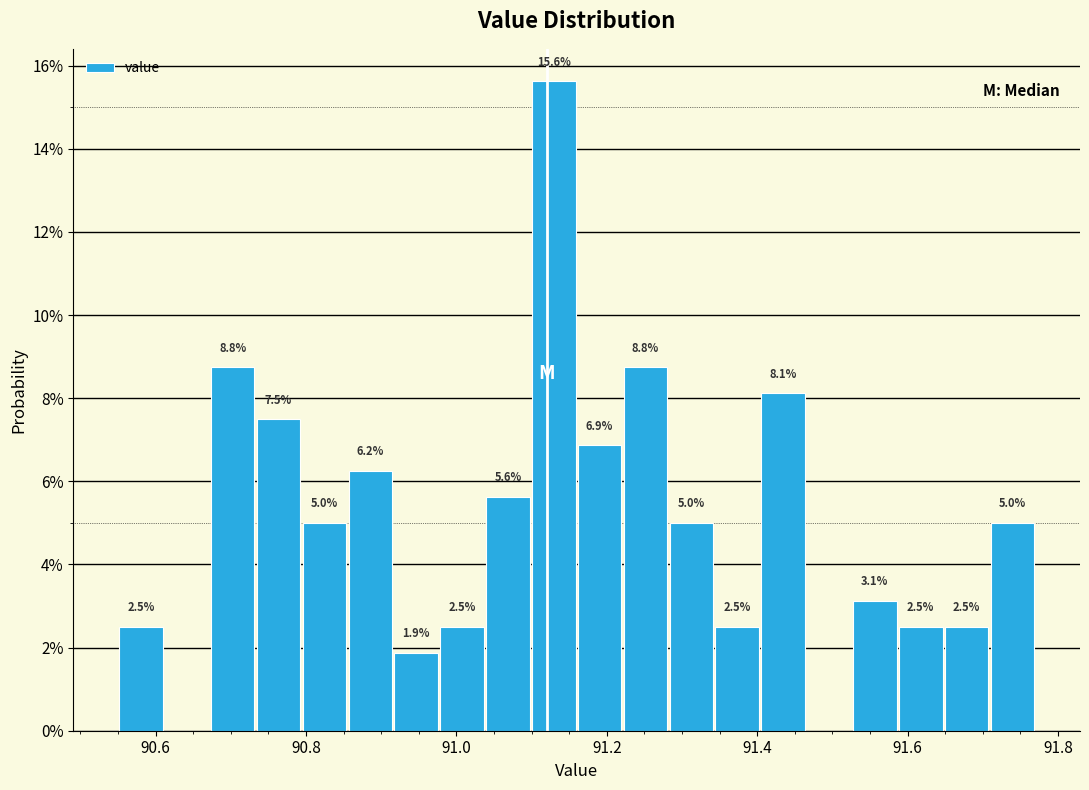

Around what value on the x-axis is the tallest bar? Give the approximate position of its centre, as read against the axis.

91.12